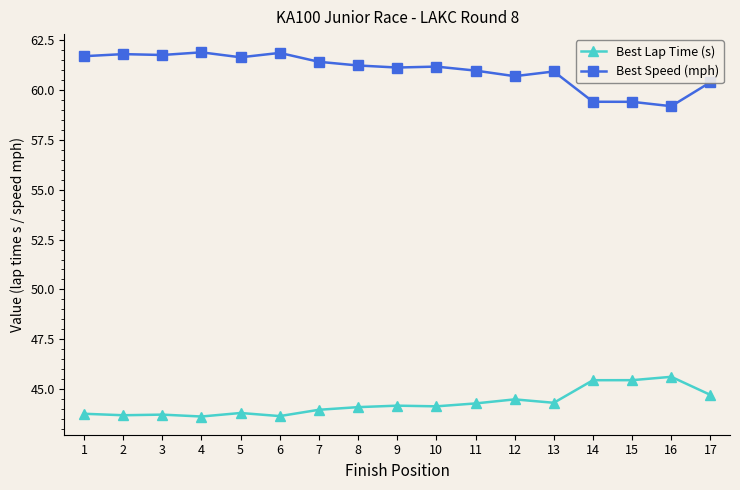

In Best Speed (mph), how many points are higher than both neighbors (excluding endpoints)?

5